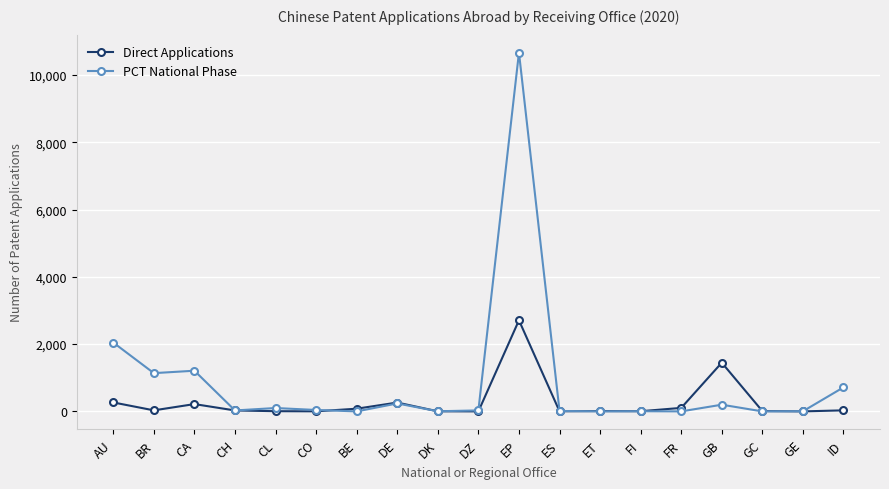

The PCT National Phase series shows 199 at GB. True or false?

True